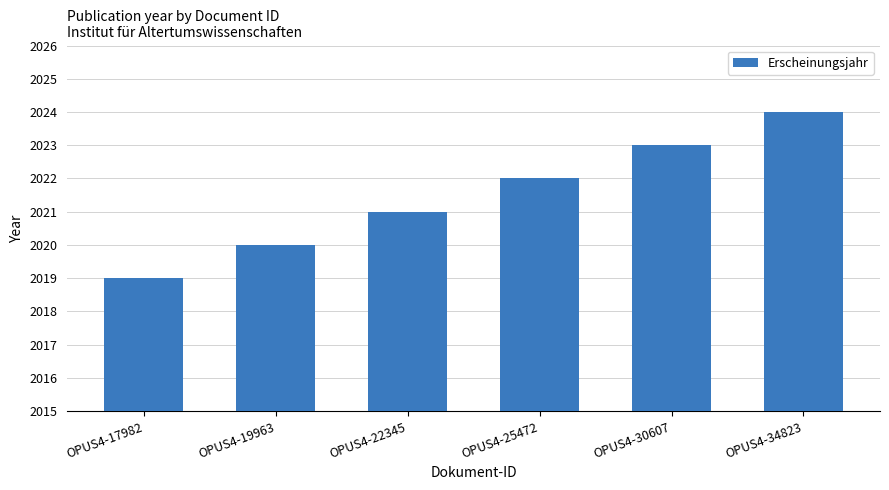

Rank the categories by value from lowest to highest.

OPUS4-17982, OPUS4-19963, OPUS4-22345, OPUS4-25472, OPUS4-30607, OPUS4-34823